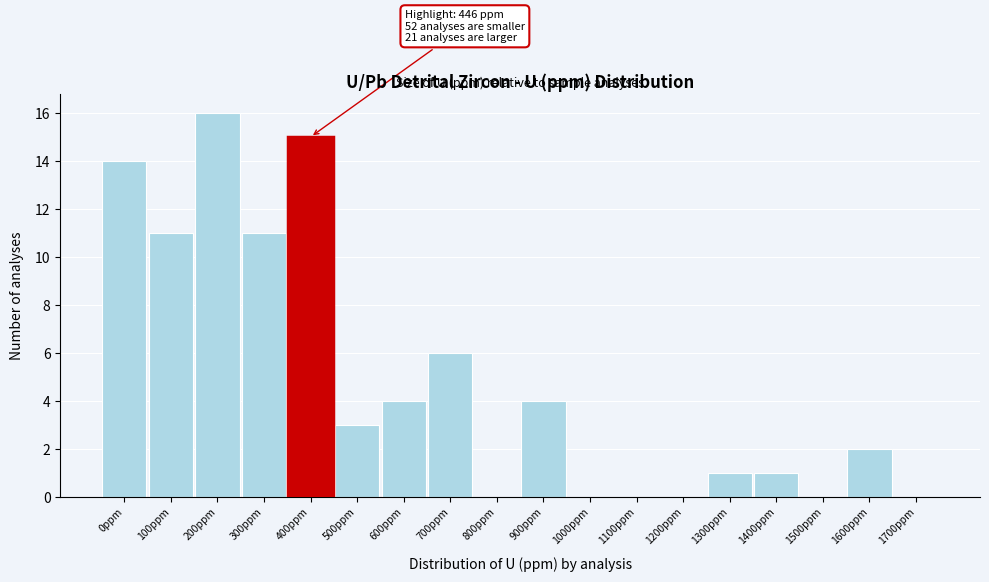

Reading right to left, transcribe all the data shown in this chart.

1700ppm=0	1600ppm=2	1500ppm=0	1400ppm=1	1300ppm=1	1200ppm=0	1100ppm=0	1000ppm=0	900ppm=4	800ppm=0	700ppm=6	600ppm=4	500ppm=3	400ppm=15	300ppm=11	200ppm=16	100ppm=11	0ppm=14